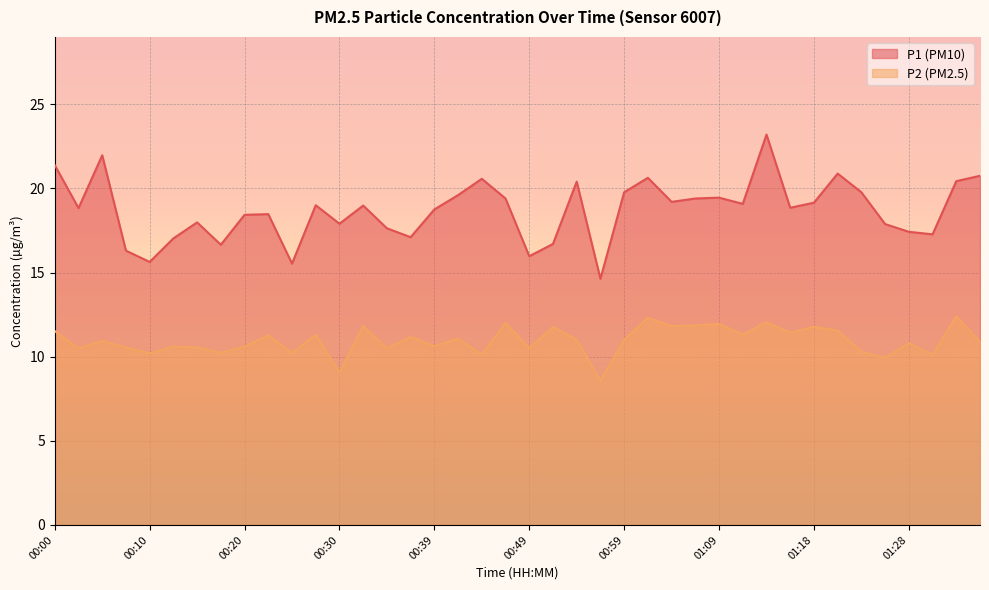

Which category has the highest value in the P1 series?

01:14